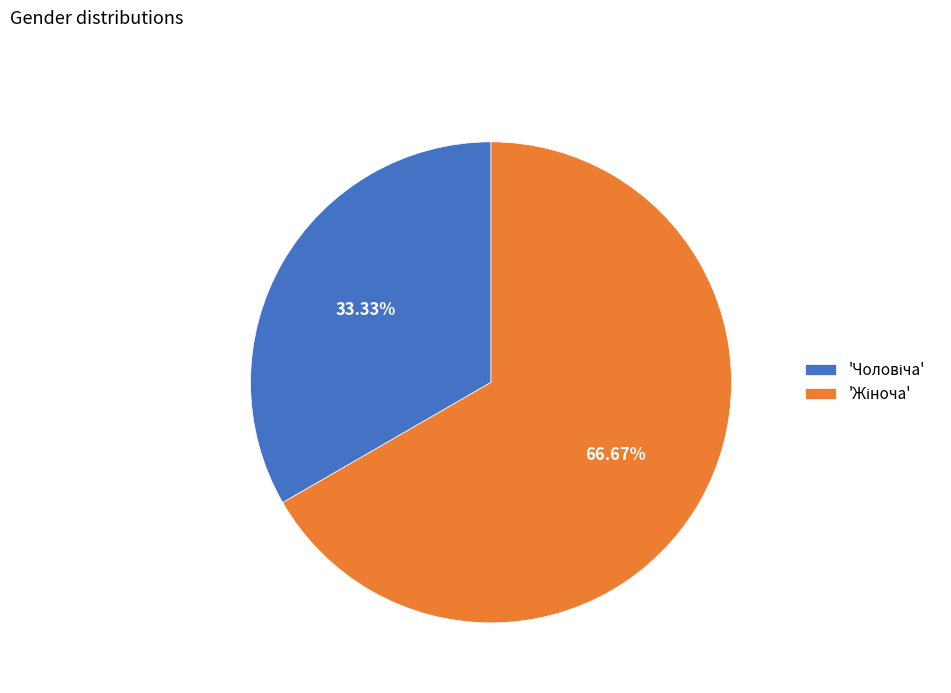

How many slices are in this pie chart?

2